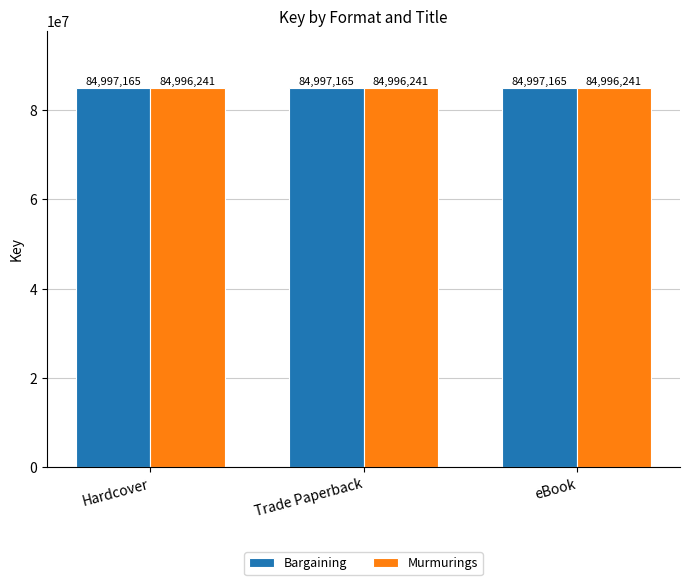

Rank the series by their maximum value, from lowest to highest.

Murmurings, Bargaining